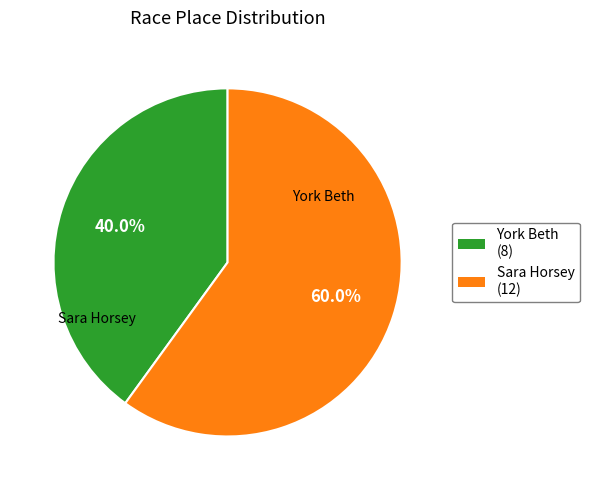

Which slice is the smallest?

York Beth